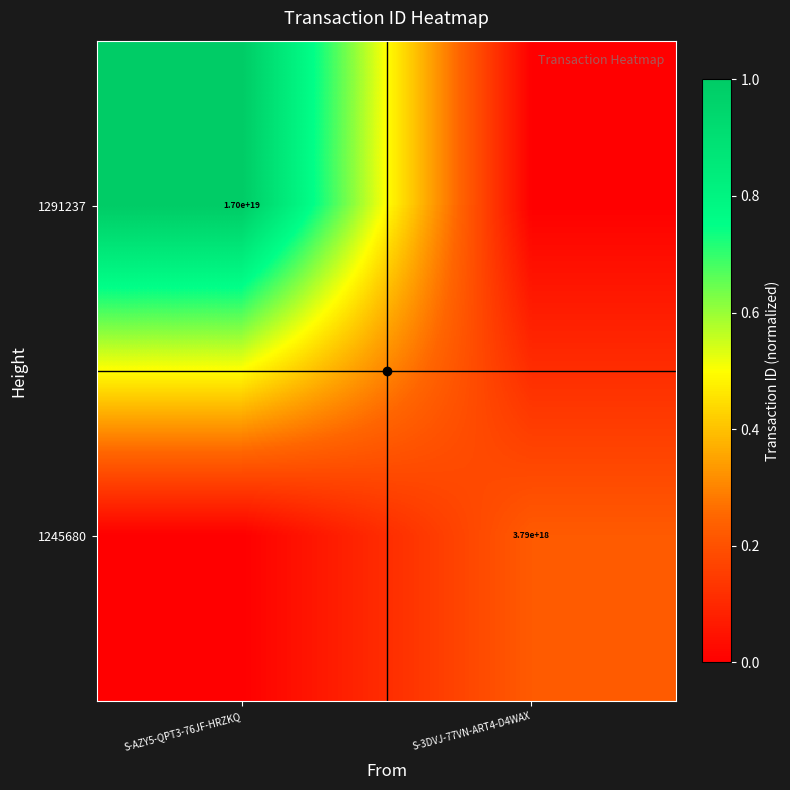

What is the spread (max minus min) of values at S-AZY5-QPT3-76JF-HRZKQ?

1.0